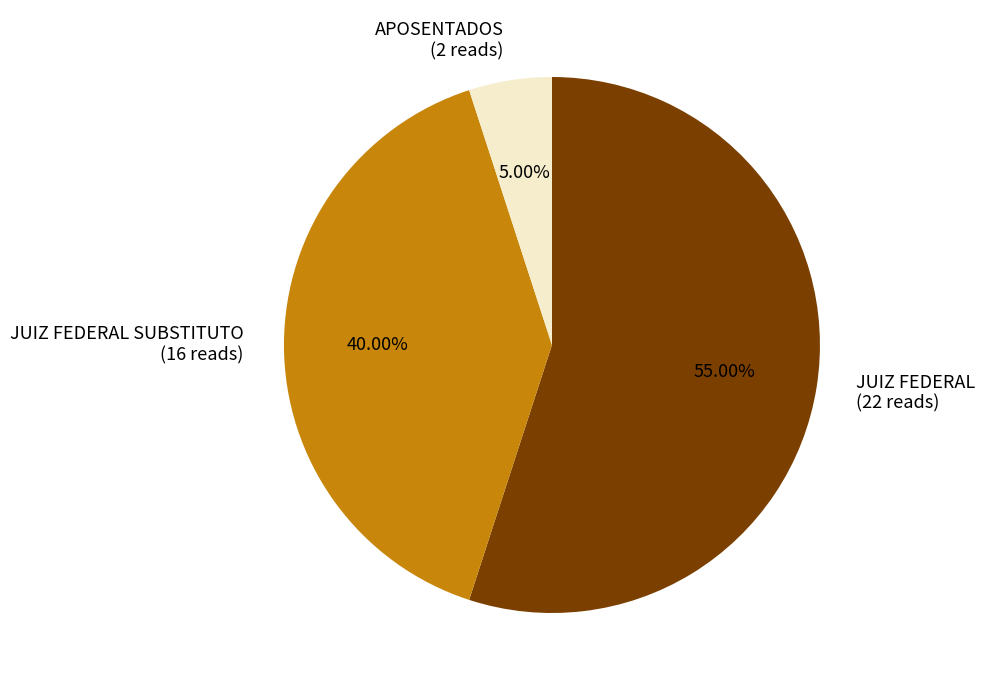

Which has a higher value, JUIZ FEDERAL SUBSTITUTO (16 reads) or APOSENTADOS (2 reads)?

JUIZ FEDERAL SUBSTITUTO (16 reads)